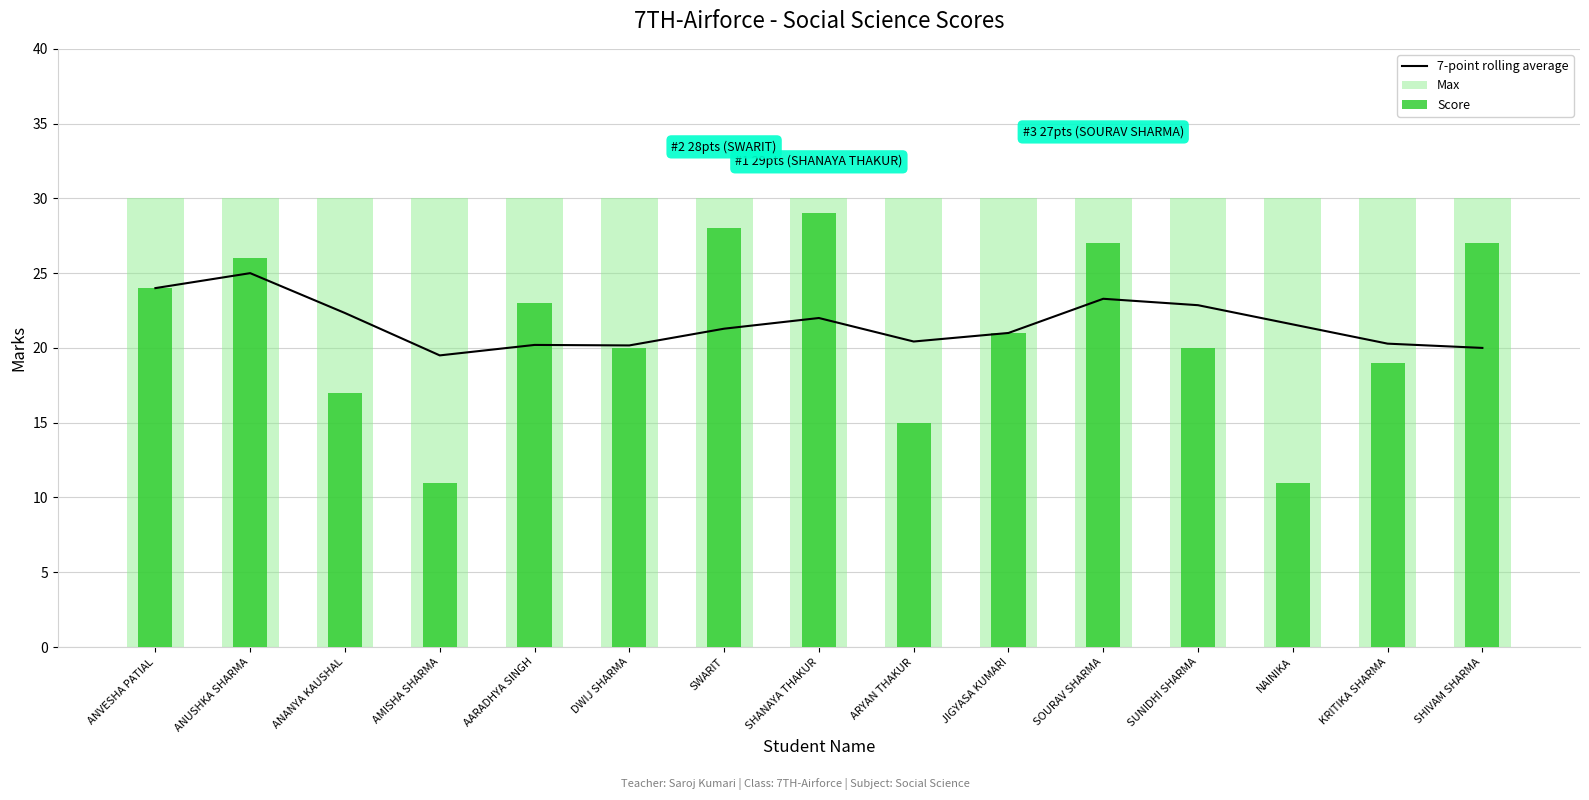

Rank the series at SWARIT from highest to lowest value.

Max, Score, 7-point rolling average